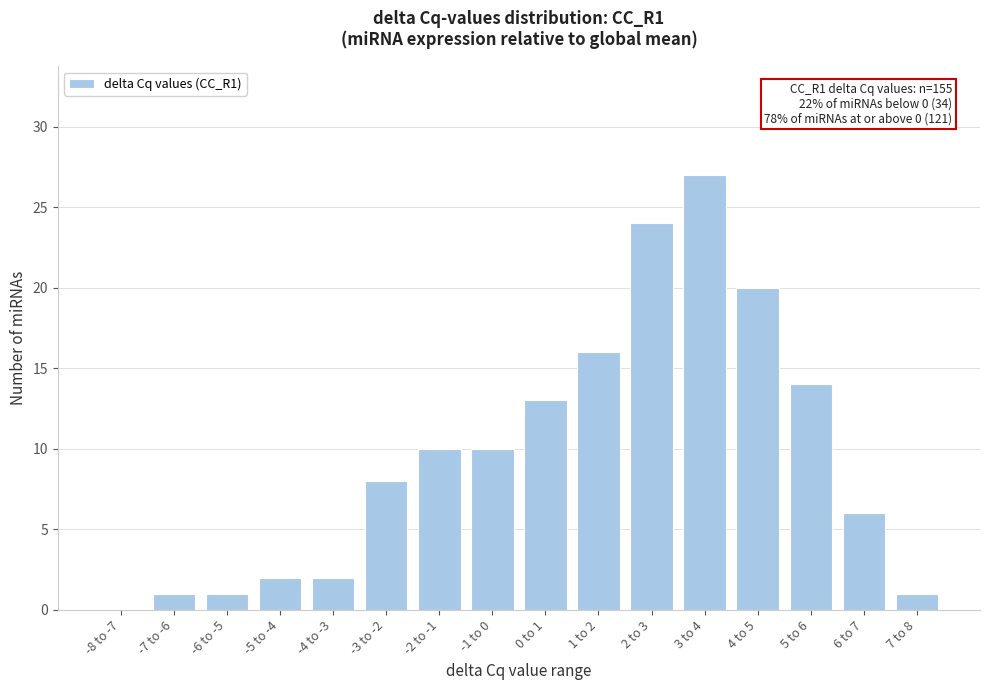

Reading left to right, transcribe all the data shown in this chart.

-8 to -7=0	-7 to -6=1	-6 to -5=1	-5 to -4=2	-4 to -3=2	-3 to -2=8	-2 to -1=10	-1 to 0=10	0 to 1=13	1 to 2=16	2 to 3=24	3 to 4=27	4 to 5=20	5 to 6=14	6 to 7=6	7 to 8=1